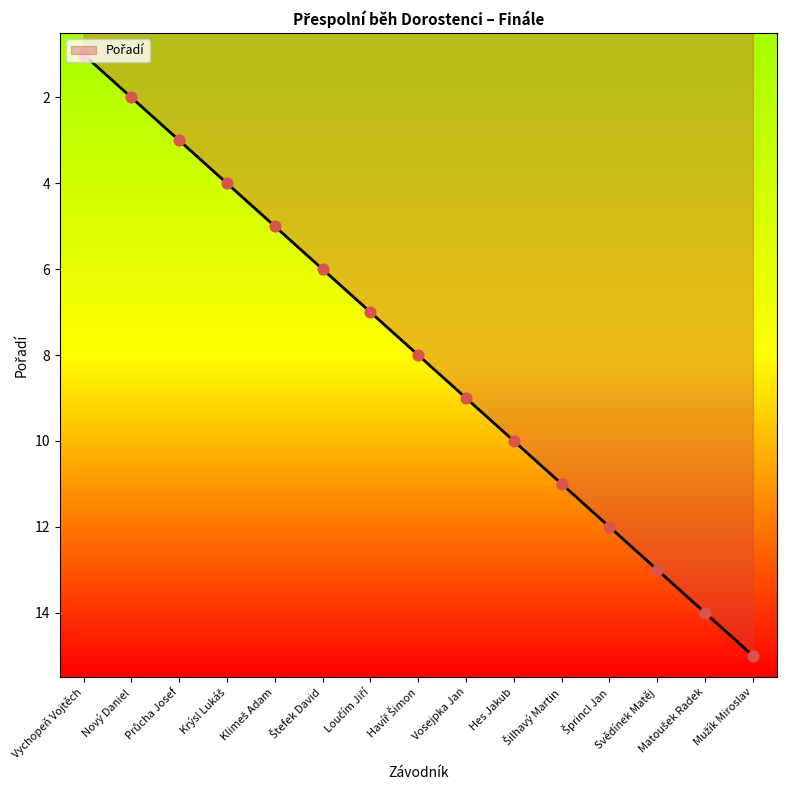

What is the difference between the maximum and minimum values?

14